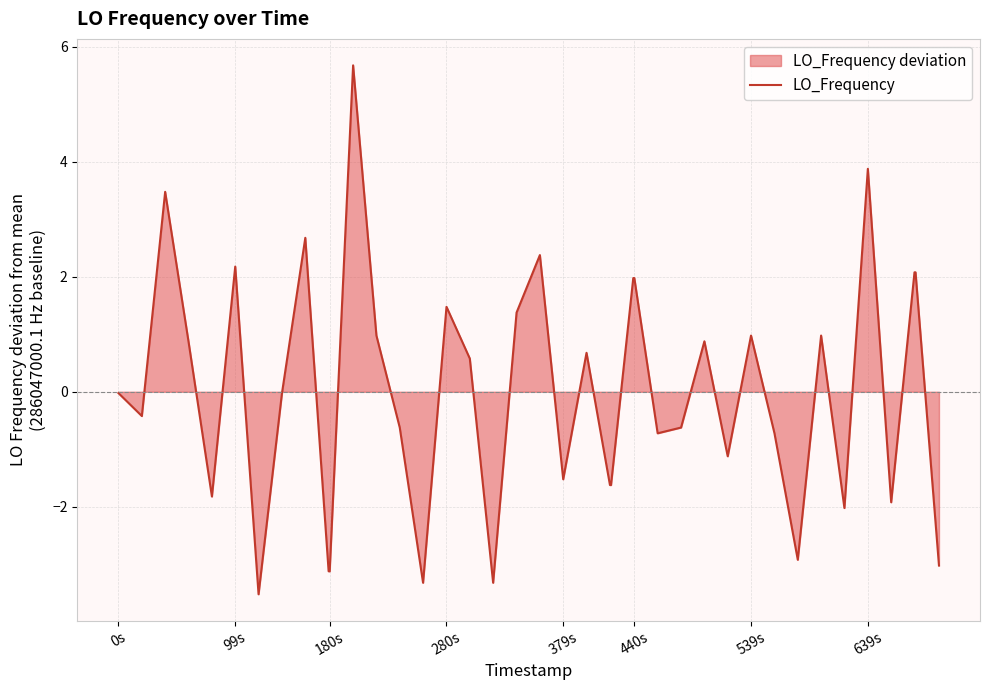

How many categories are shown in the chart?

40